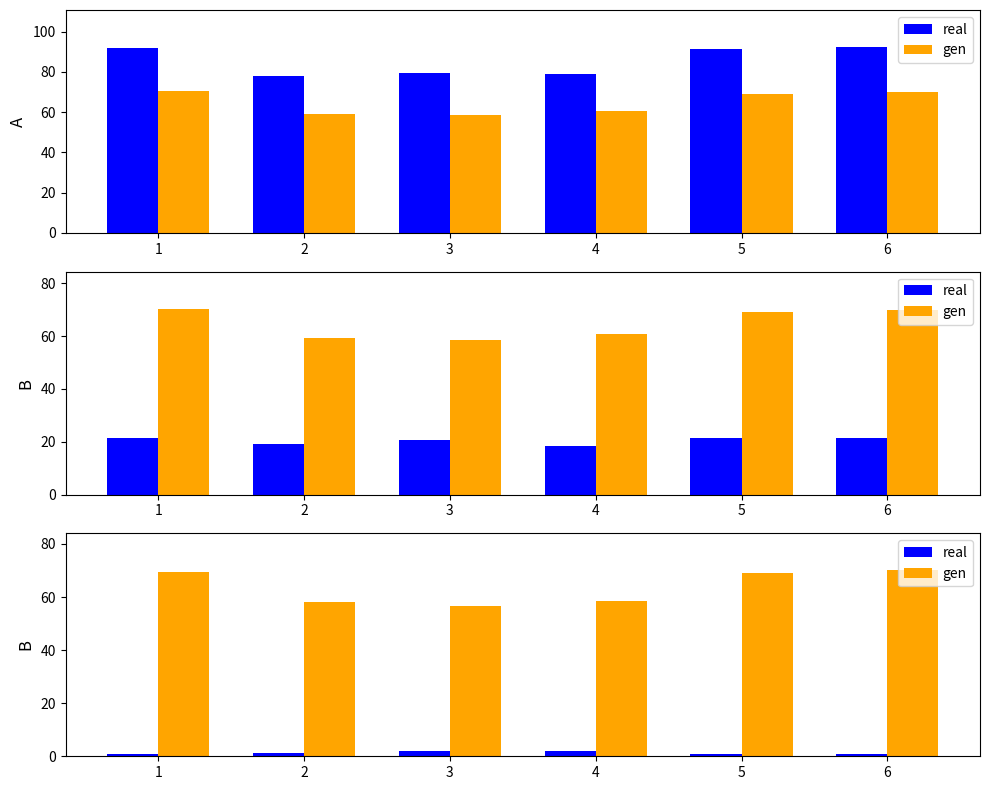

Reading right to left, list all the values displayed in this chart.

real: 6=0.9	5=0.8	4=2.2	3=2.0	2=1.2	1=0.8
gen: 6=70.0	5=69.0	4=58.5	3=56.5	2=58.0	1=69.5